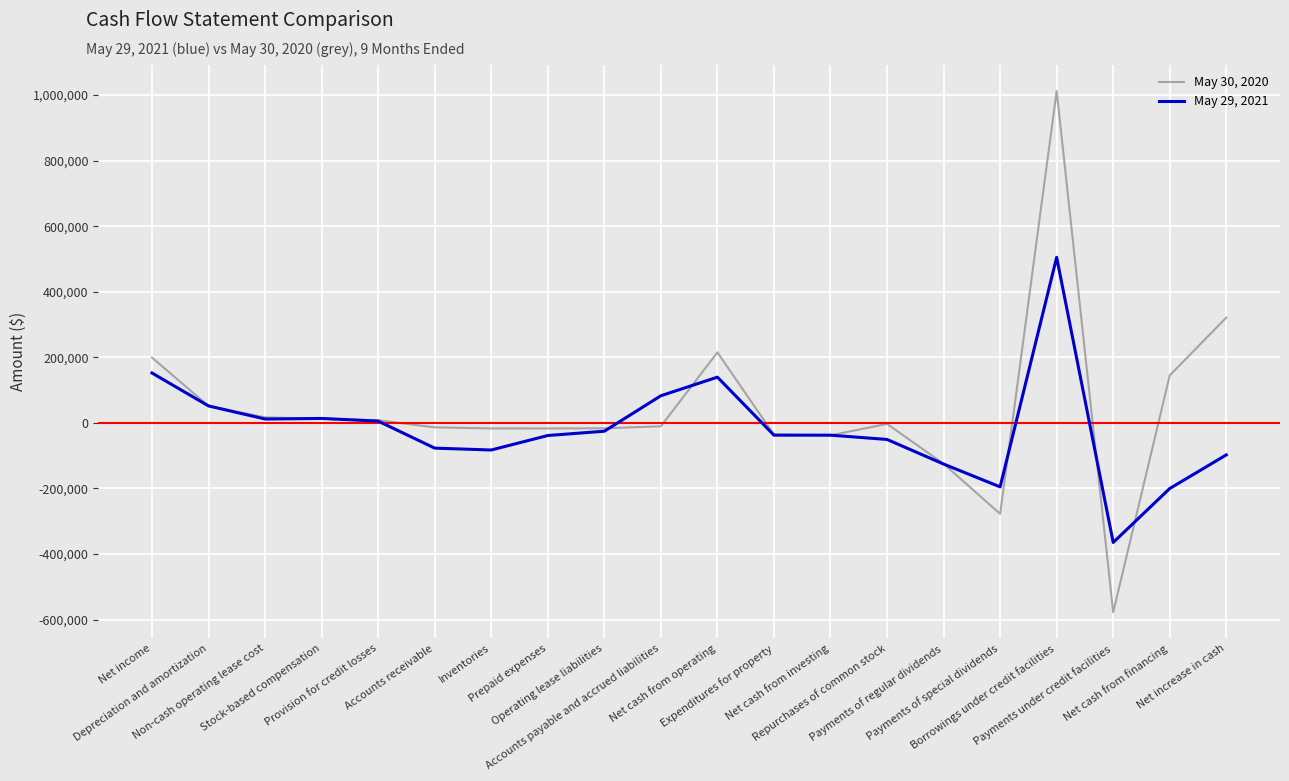

True or false: May 29, 2021 and May 30, 2020 cross at least once.

True